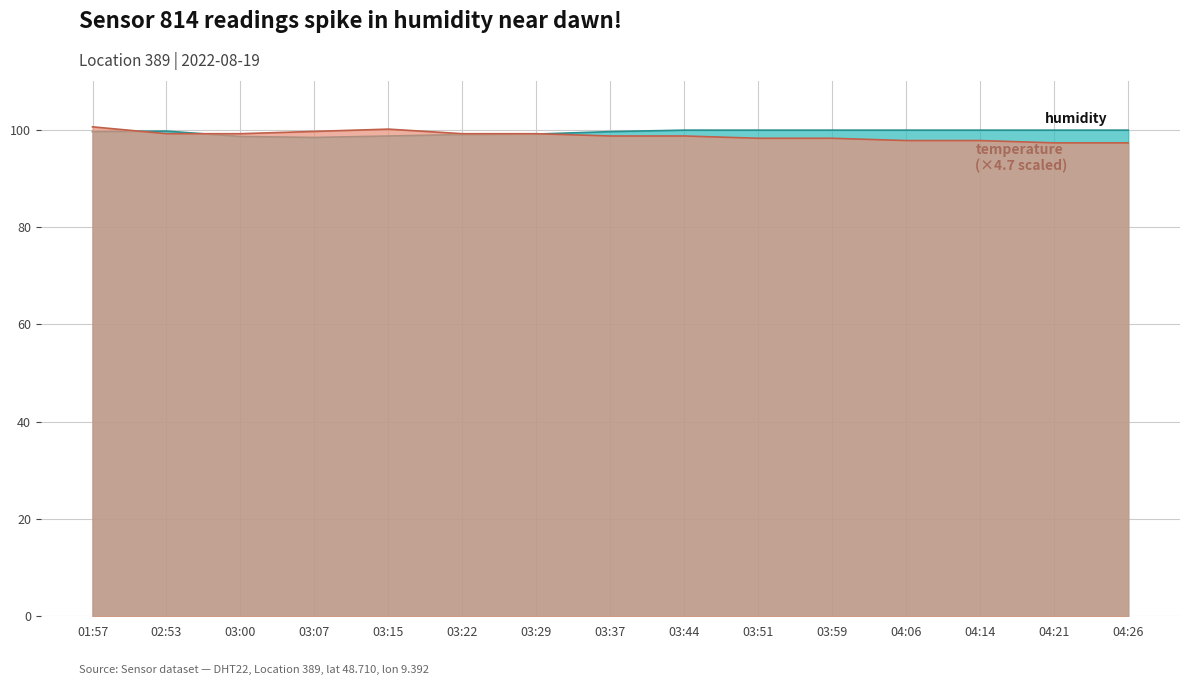

Rank the series at 03:15 from highest to lowest value.

temperature, humidity